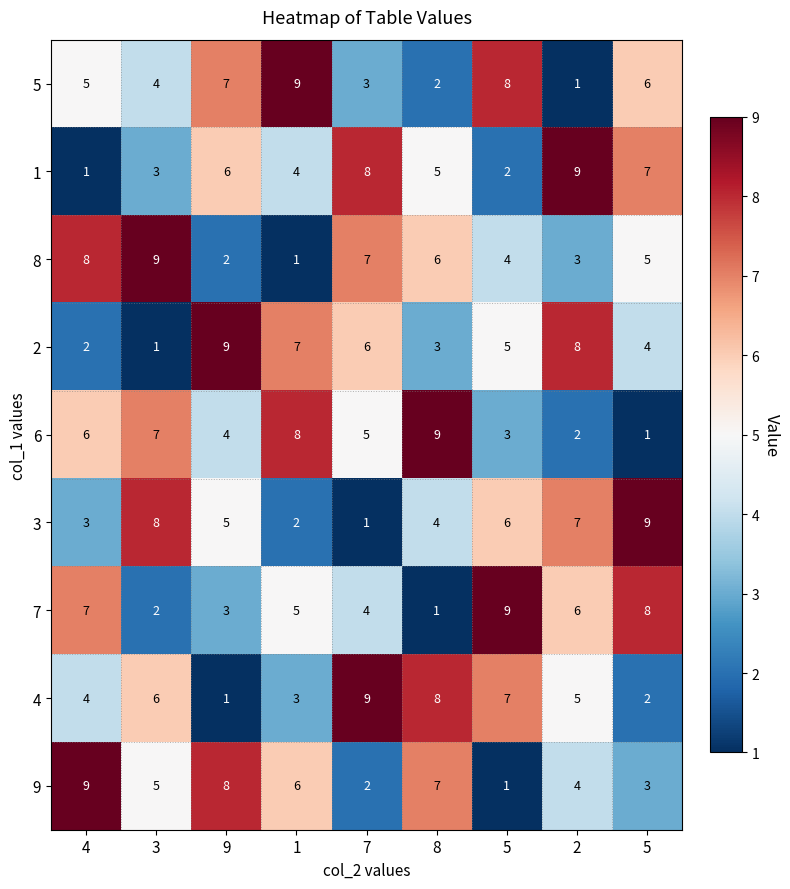

How many data points does each series have?

9